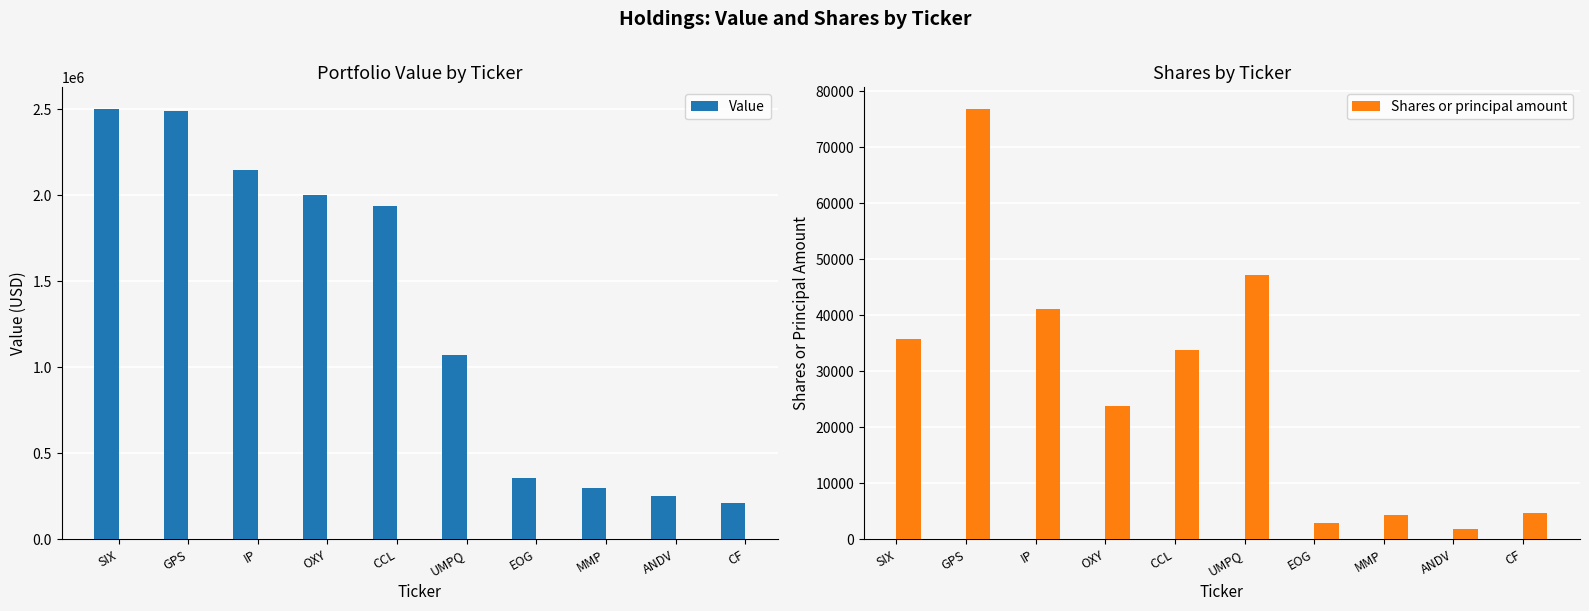

How many series are shown in this chart?

2